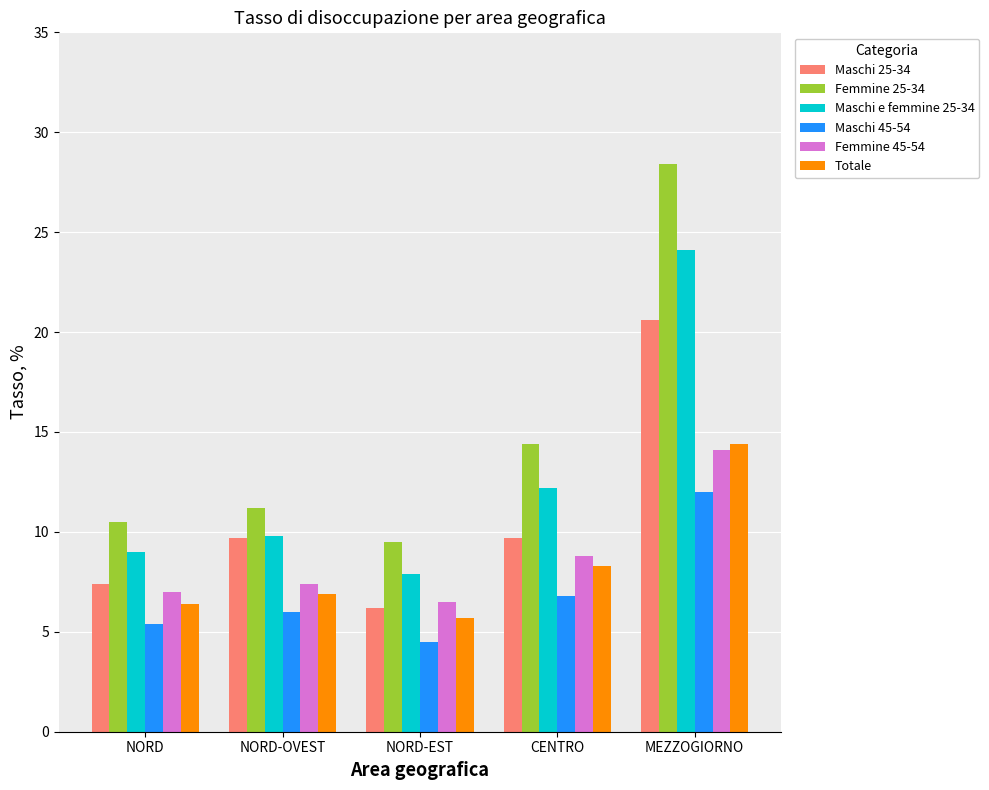

What is the approximate value of Maschi 25-34 at MEZZOGIORNO?

20.6